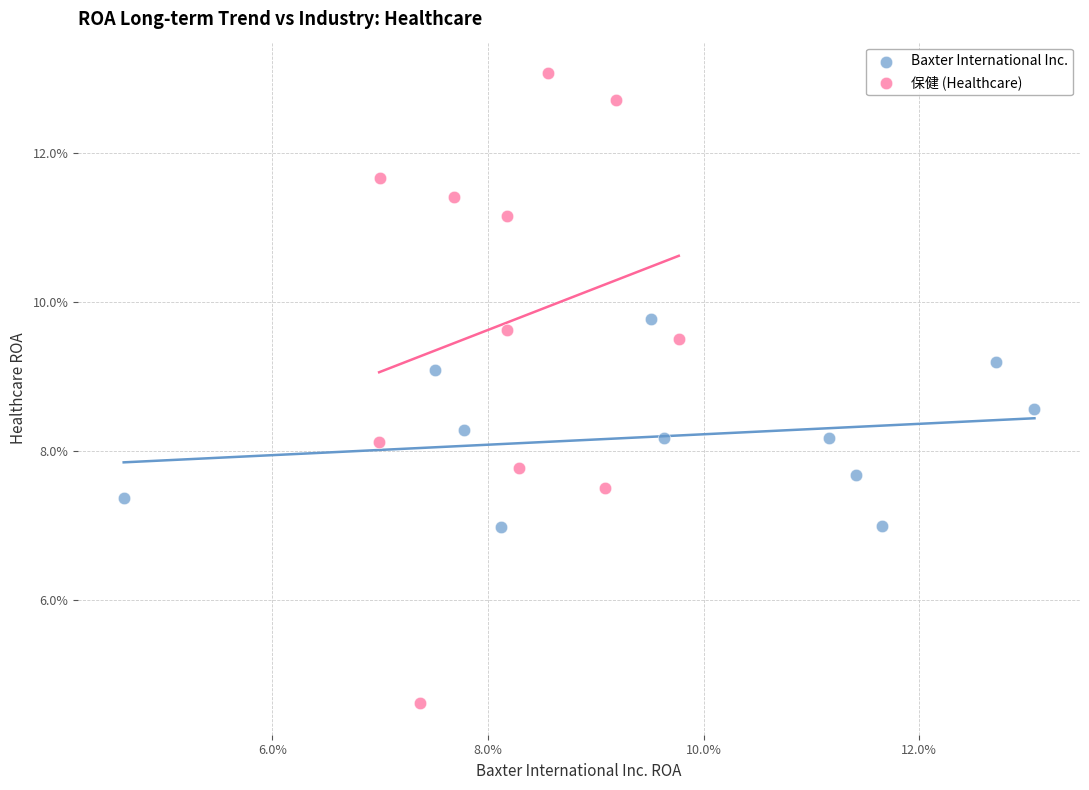

What are all the series names shown in the legend?

Baxter International Inc., 保健 (Healthcare)